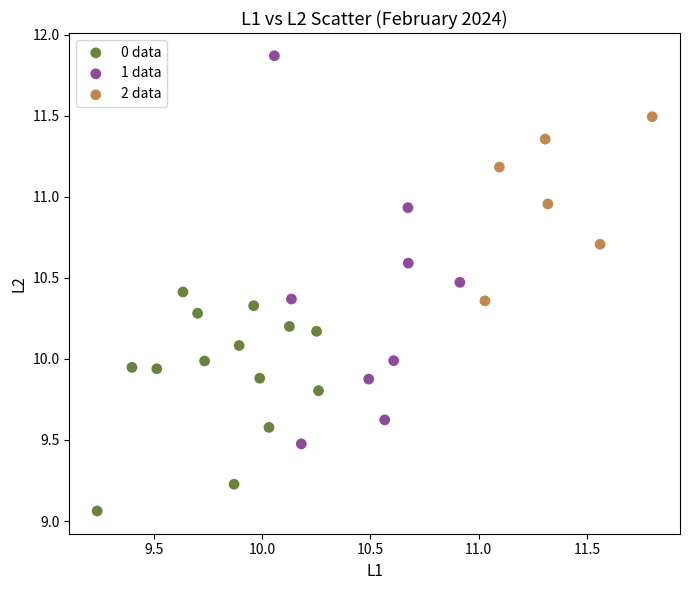

Which series contains the highest Y value?

1 data